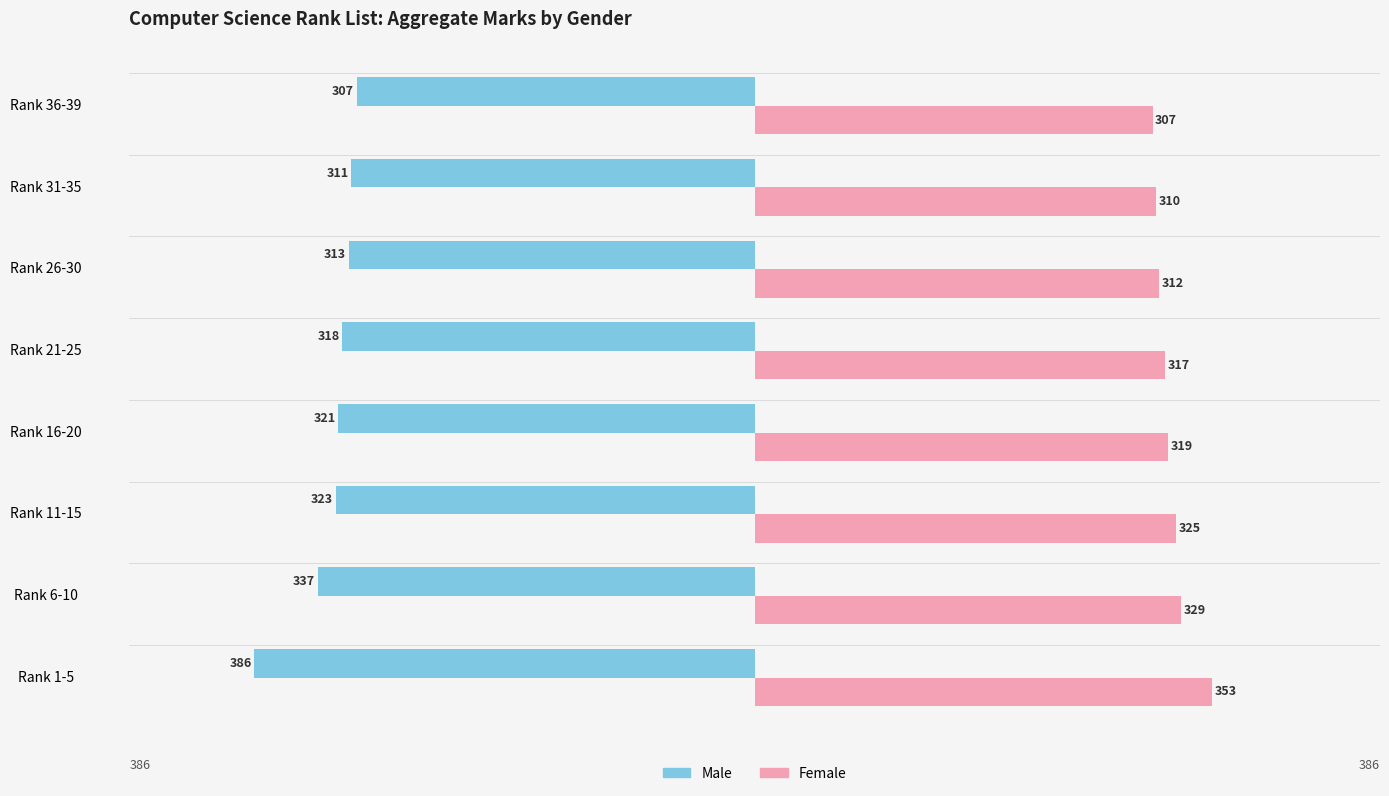

What is the difference between the Male values at Rank 21-25 and Rank 1-5?

68